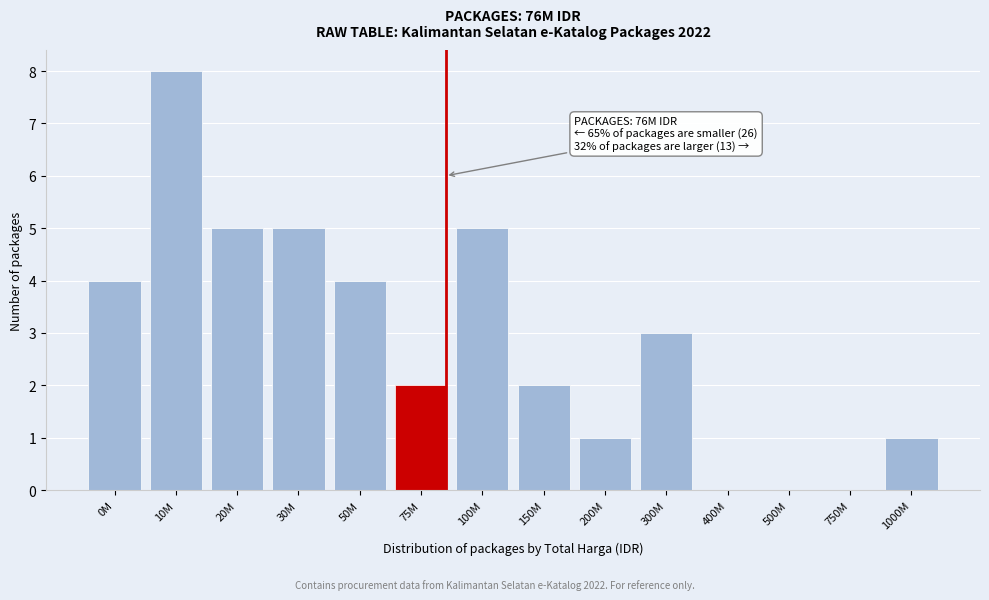

Reading left to right, transcribe all the data shown in this chart.

0M=4	10M=8	20M=5	30M=5	50M=4	75M=2	100M=5	150M=2	200M=1	300M=3	400M=0	500M=0	750M=0	1000M=1